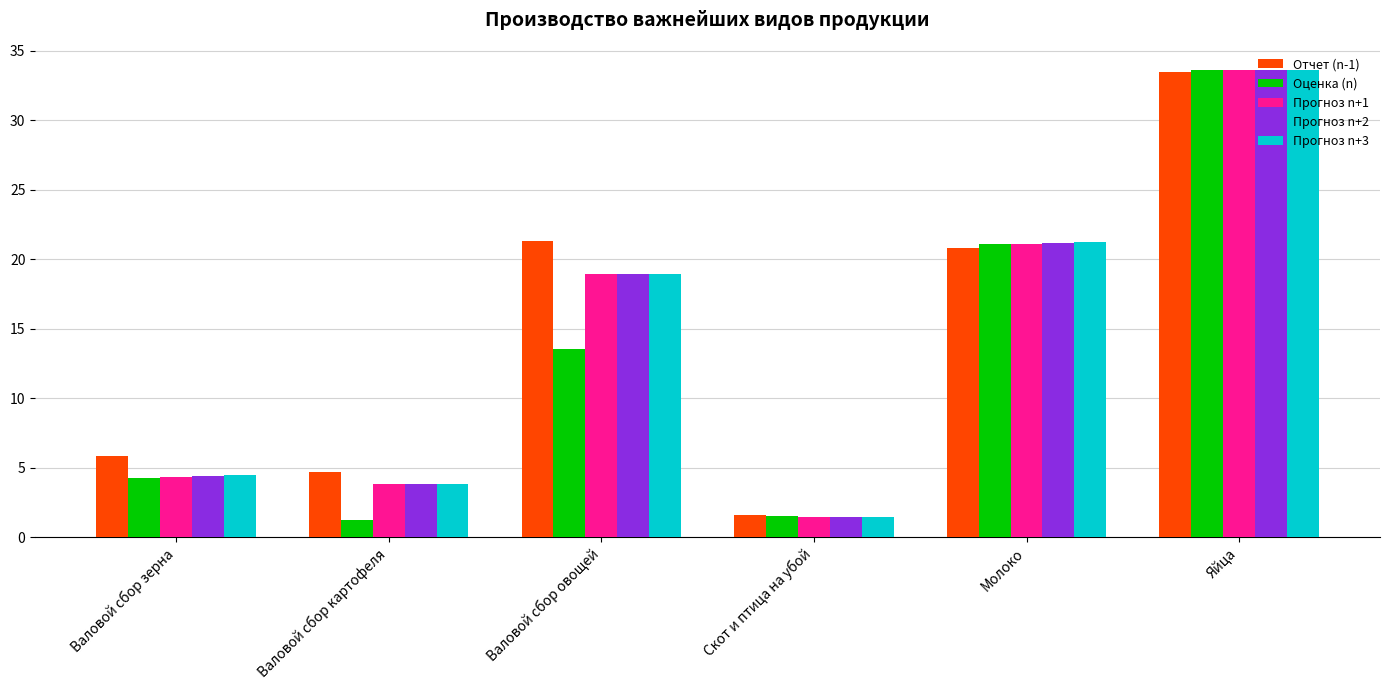

The Прогноз n+3 series shows 1.5 at Скот и птица на убой. True or false?

True